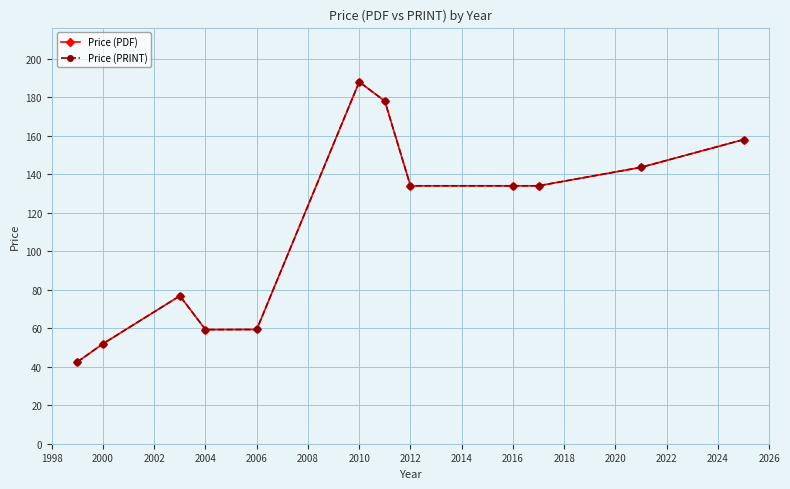

At how many categories does at least one series exceed 55?

10